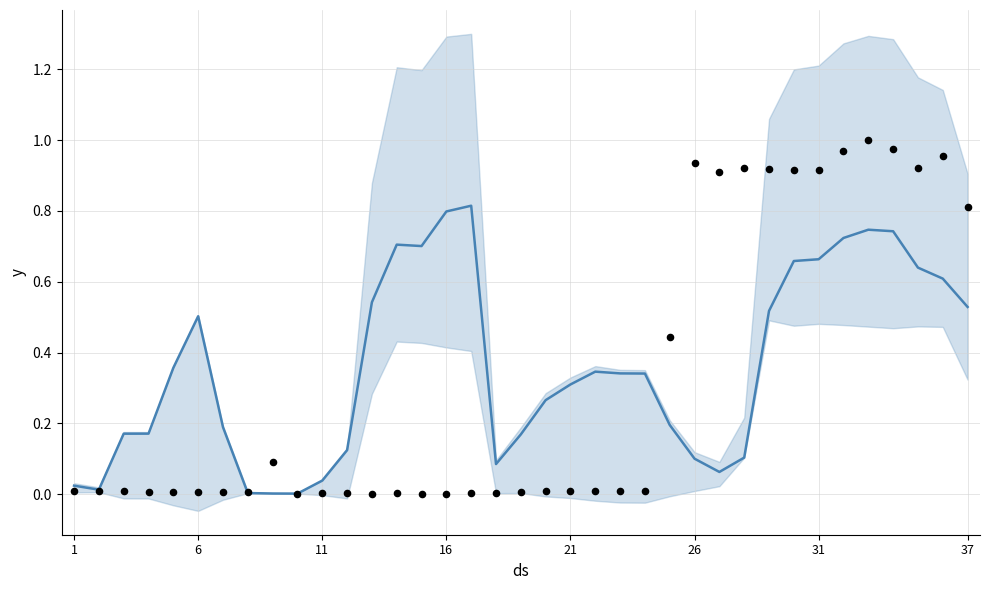

At how many categories does at least one series exceed 0?

37